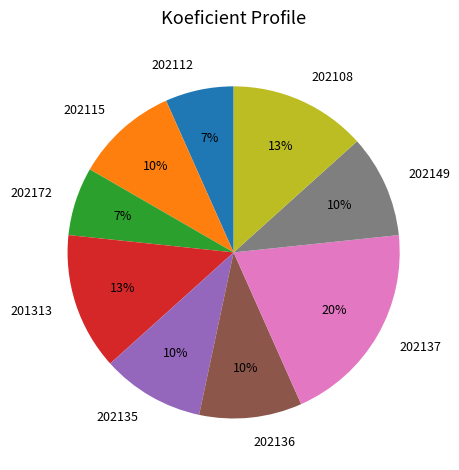

To the nearest percent, what is the difference between the largest and smallest slice percentages?

13%